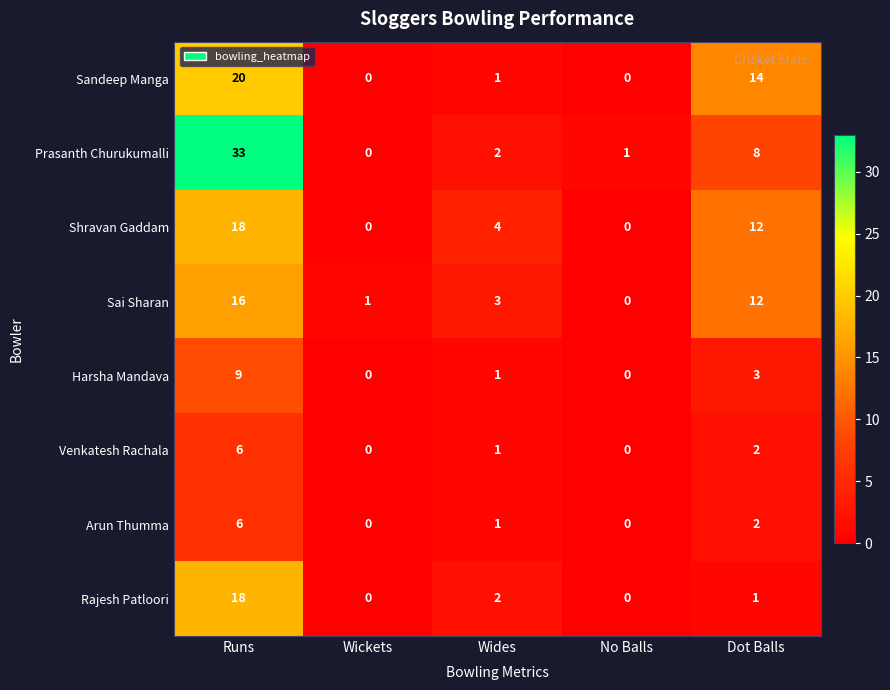

Which series has the widest spread of values?

Prasanth Churukumalli